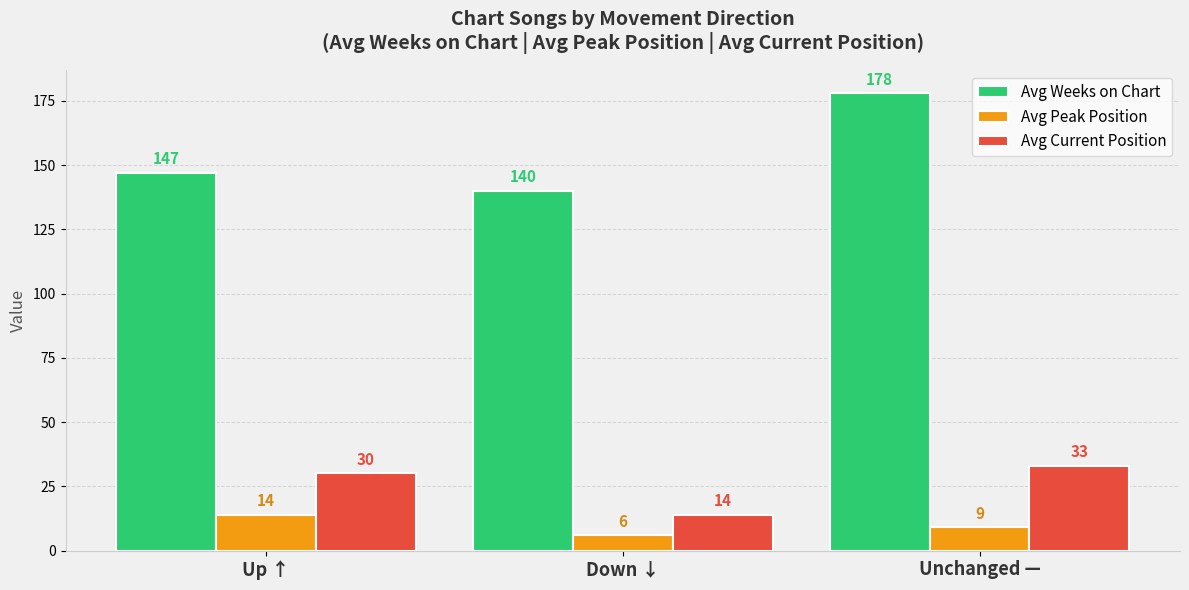

Is the value of Avg Peak Position at Unchanged — greater than the value of Avg Weeks on Chart at Down ↓?

No